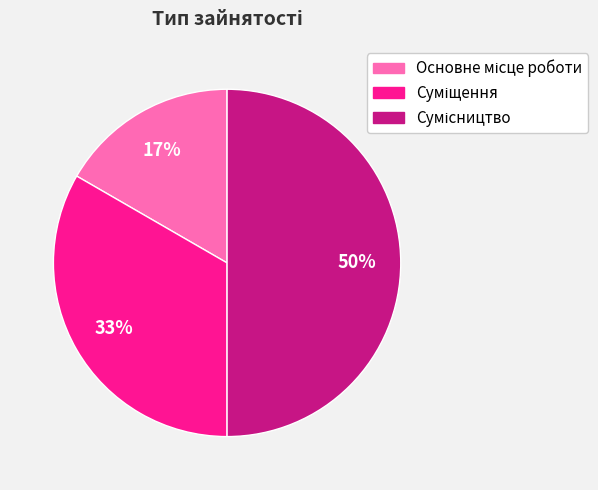

How many slices are in this pie chart?

3